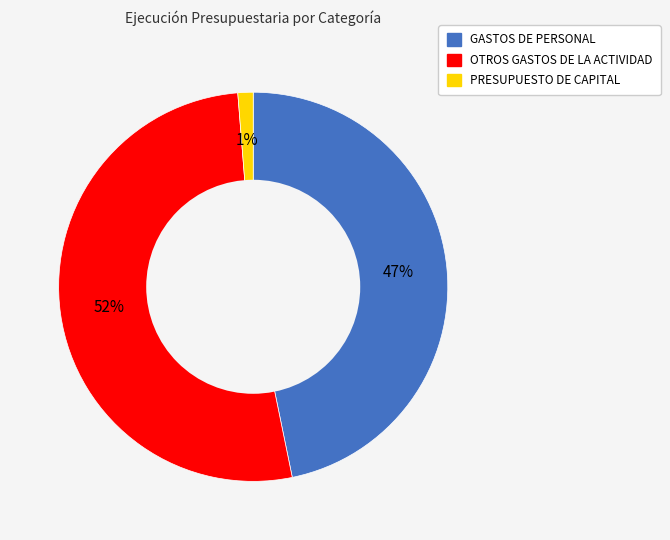

Do PRESUPUESTO DE CAPITAL and GASTOS DE PERSONAL together represent more than half of the pie?

No